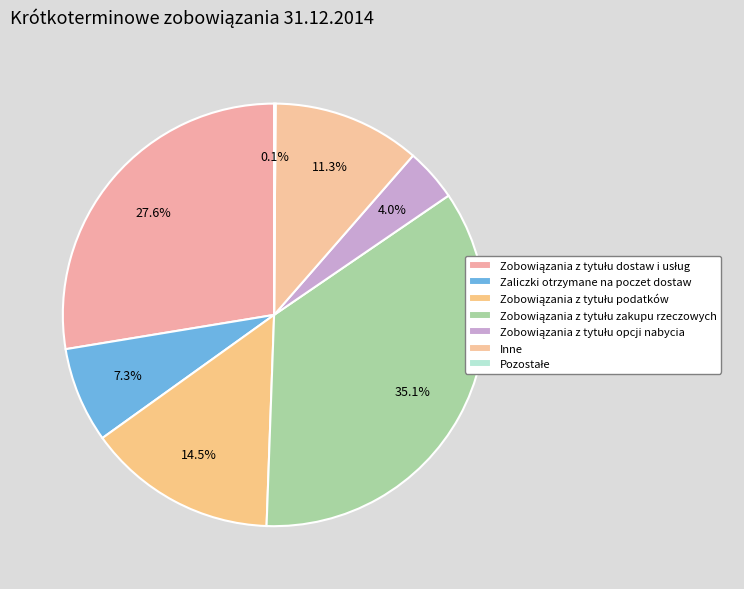

Which has a higher value, Zobowiązania z tytułu podatków or Zobowiązania z tytułu opcji nabycia?

Zobowiązania z tytułu podatków